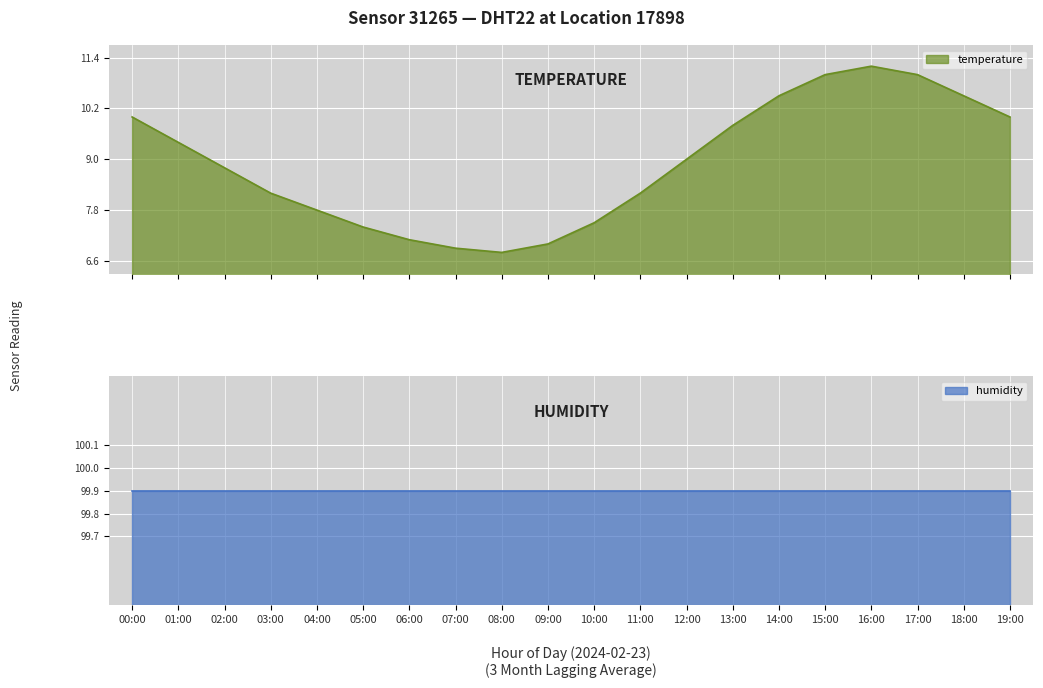

What is the lowest value of the temperature series?

6.8